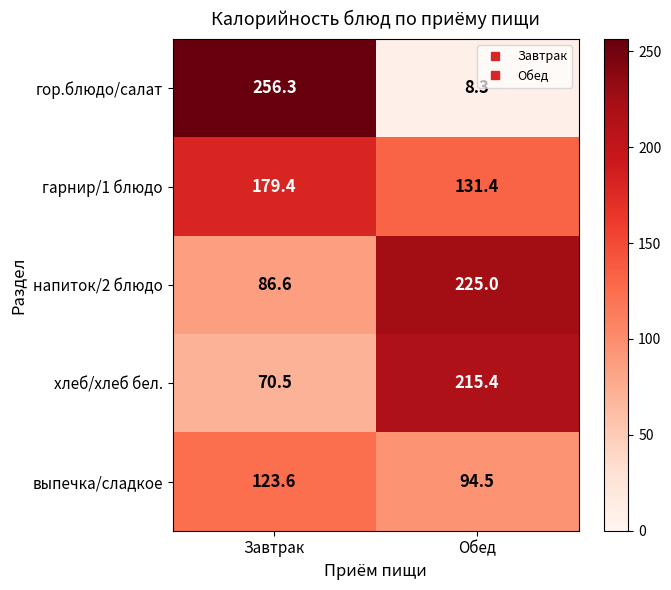

What is the minimum value for напиток/2 блюдо?

86.6